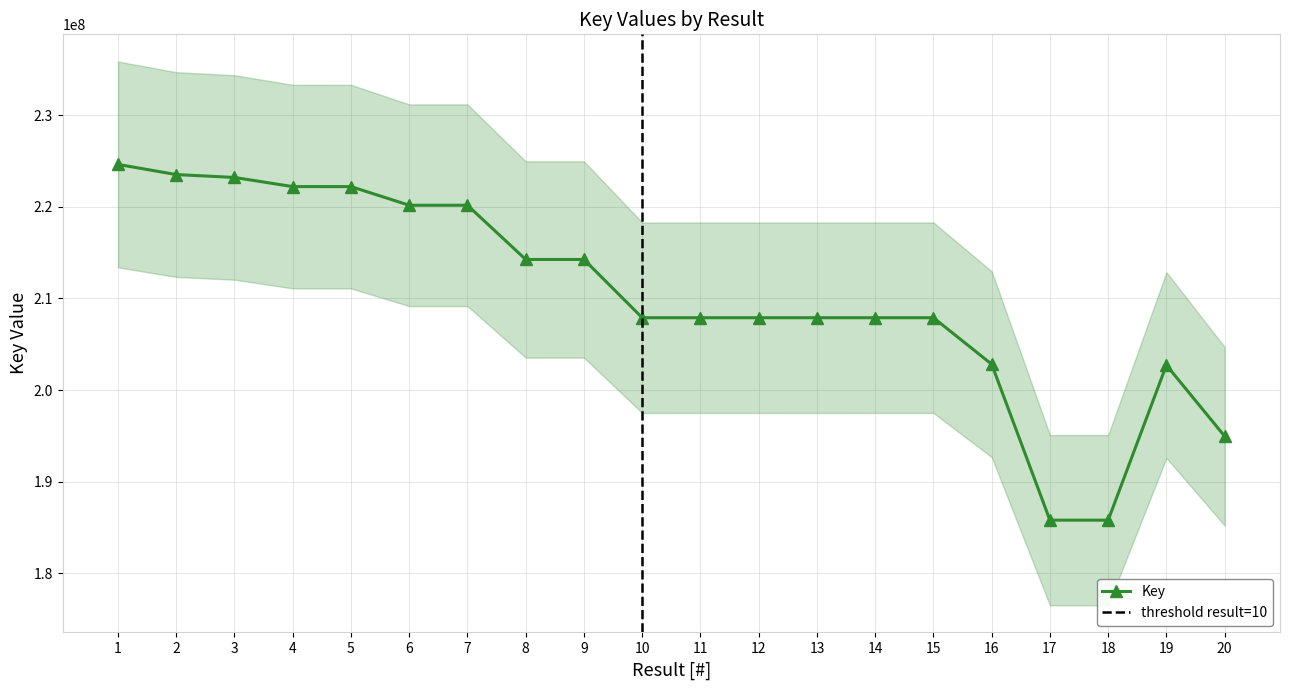

List the labels in order of value, smallest first.

17, 18, 20, 19, 16, 13, 10, 12, 11, 15, 14, 8, 9, 6, 7, 5, 4, 3, 2, 1